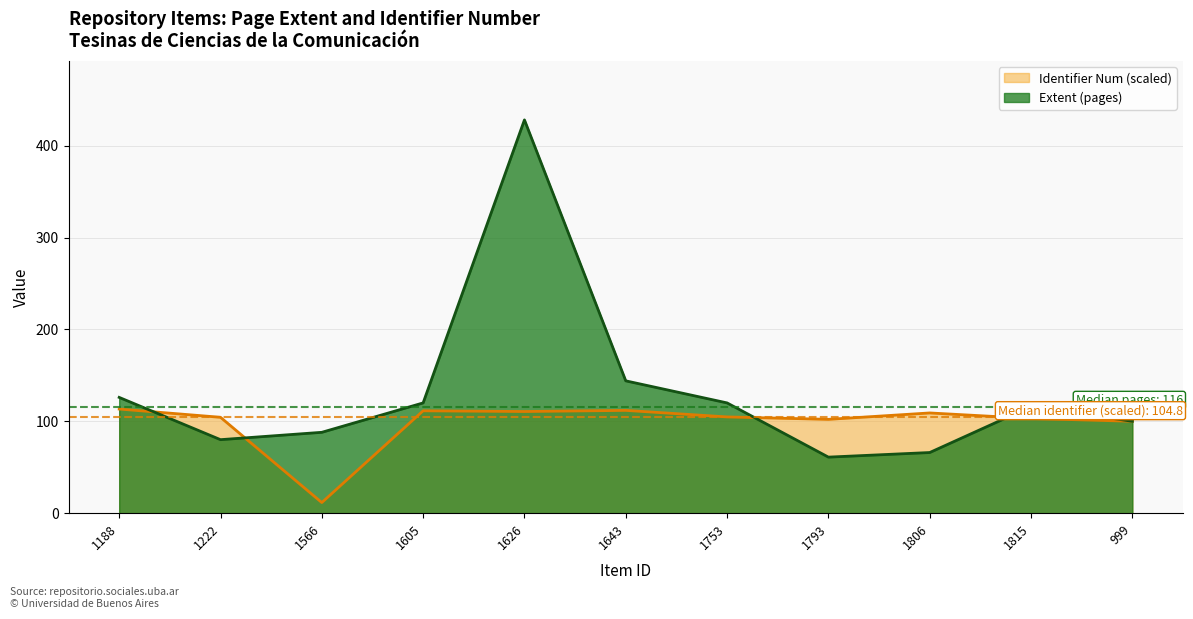

Where is the first local minimum?

1566